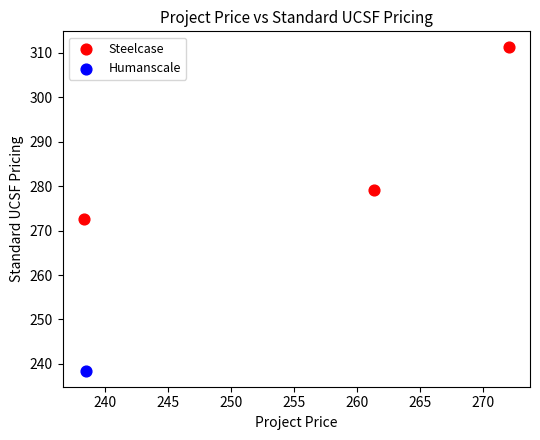

What are all the series names shown in the legend?

Steelcase, Humanscale